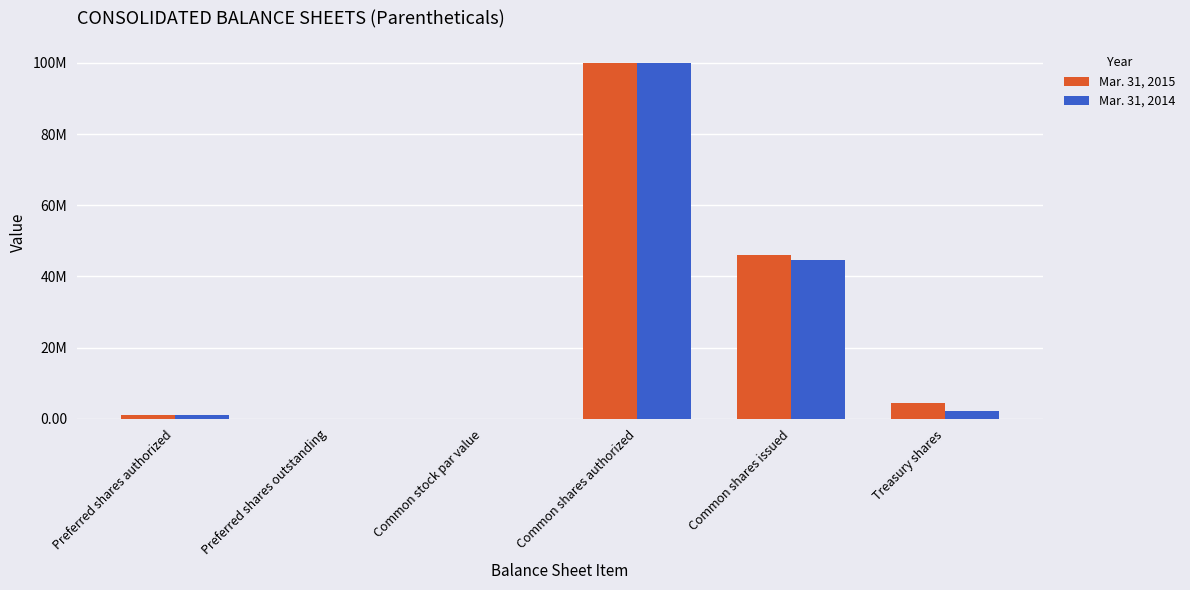

What are all the series names shown in the legend?

Mar. 31, 2015, Mar. 31, 2014